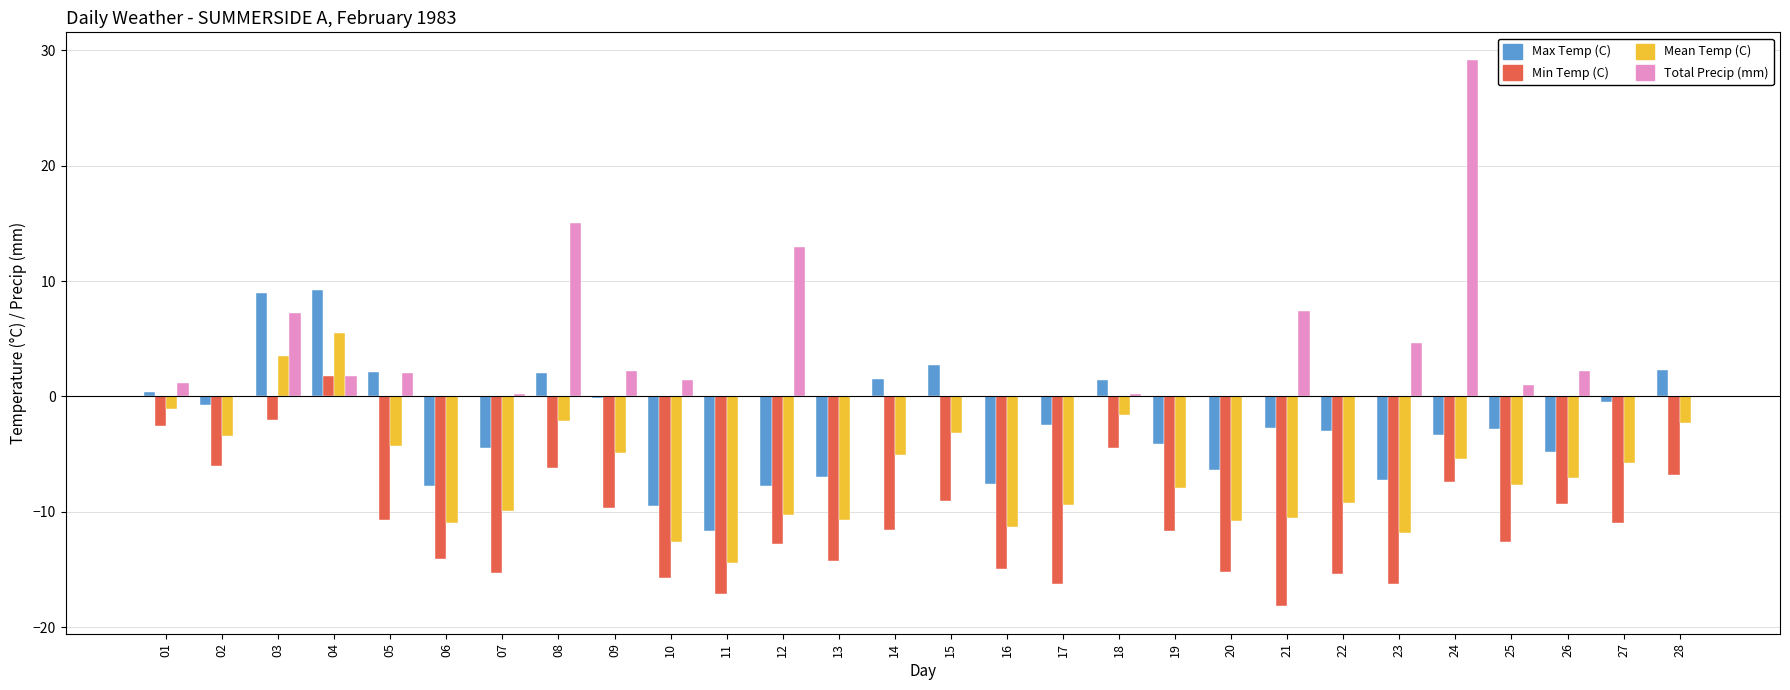

The Max Temp (C) series shows -2.5 at 17. True or false?

True